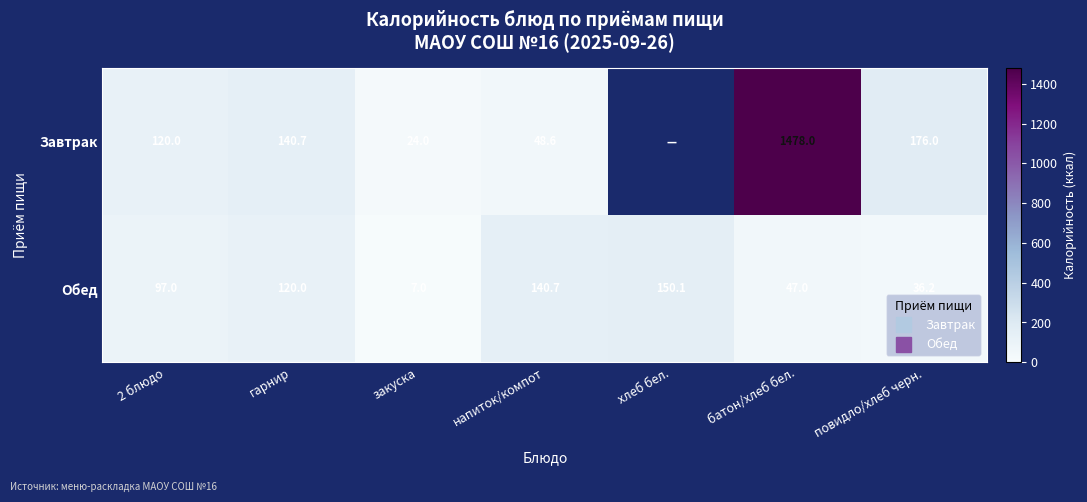

Is it true that Завтрак equals 0.0 at хлеб бел.?

True